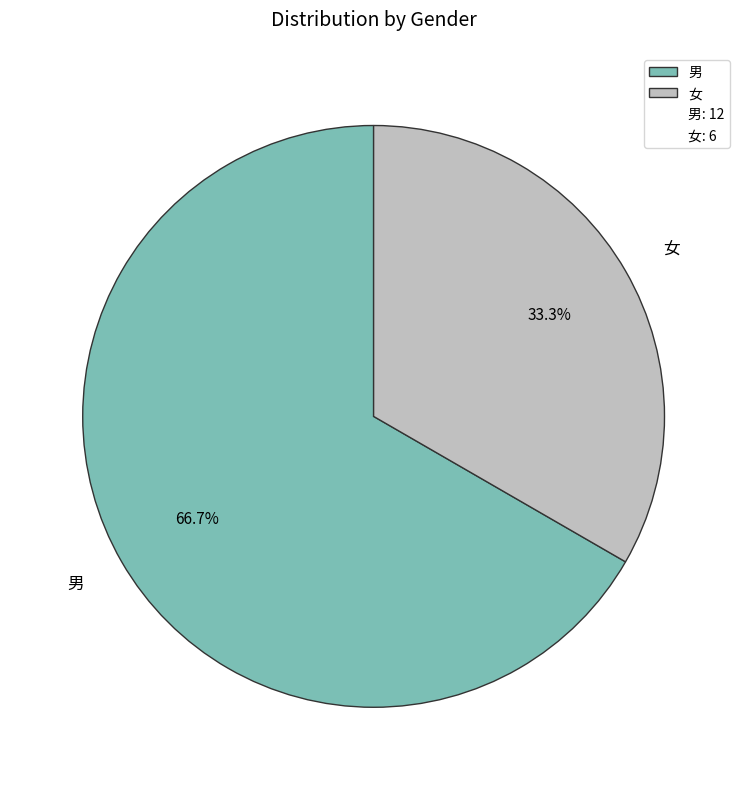

To the nearest percent, what percentage of the pie is 女?

33%